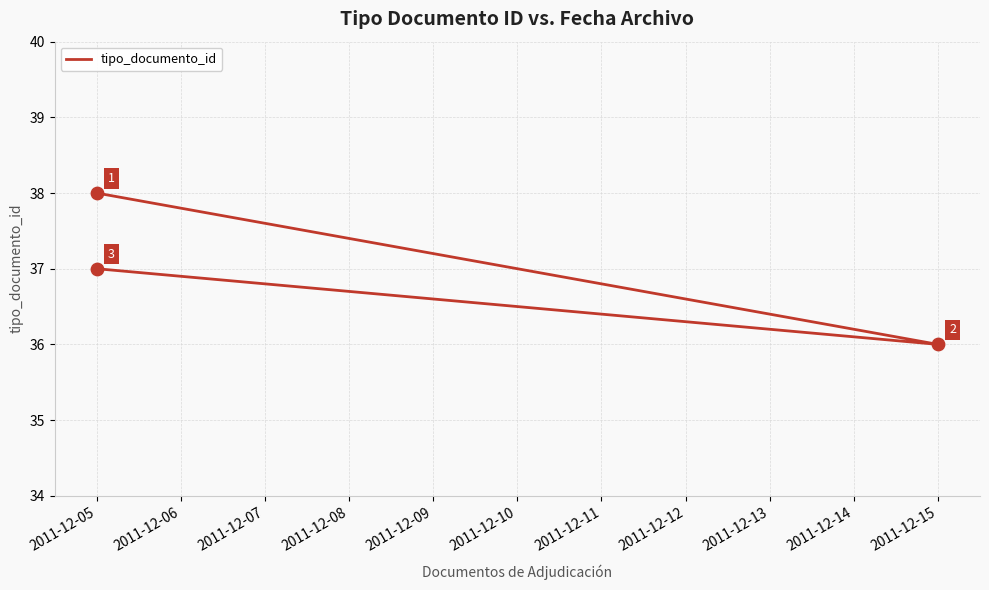

Which has a higher value, 2011-12-05 or 2011-12-15?

2011-12-05